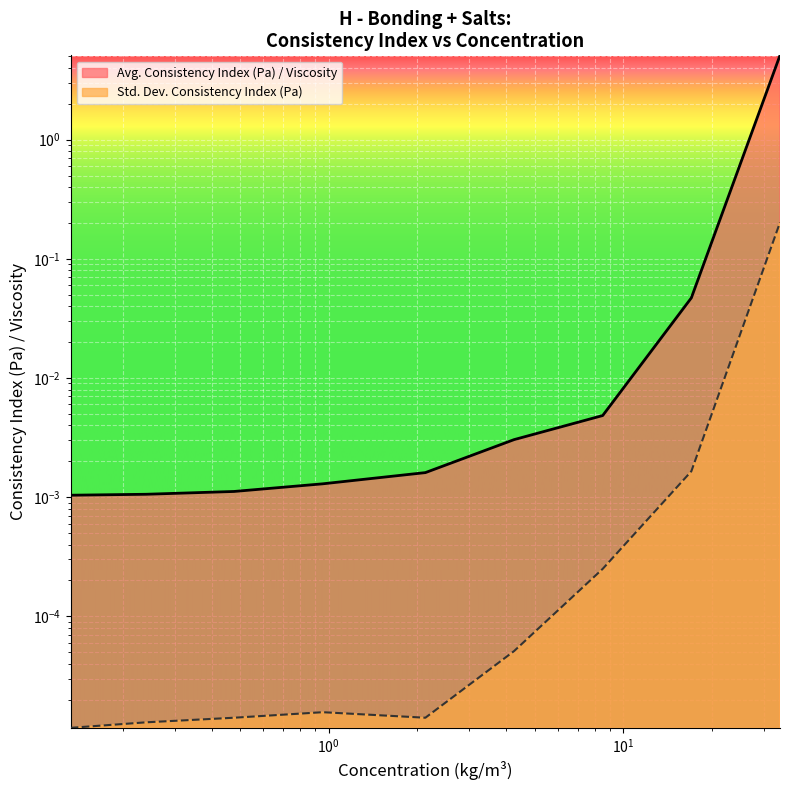

In Std. Dev. Consistency Index (Pa), how many points are lower than both neighbors (excluding endpoints)?

1